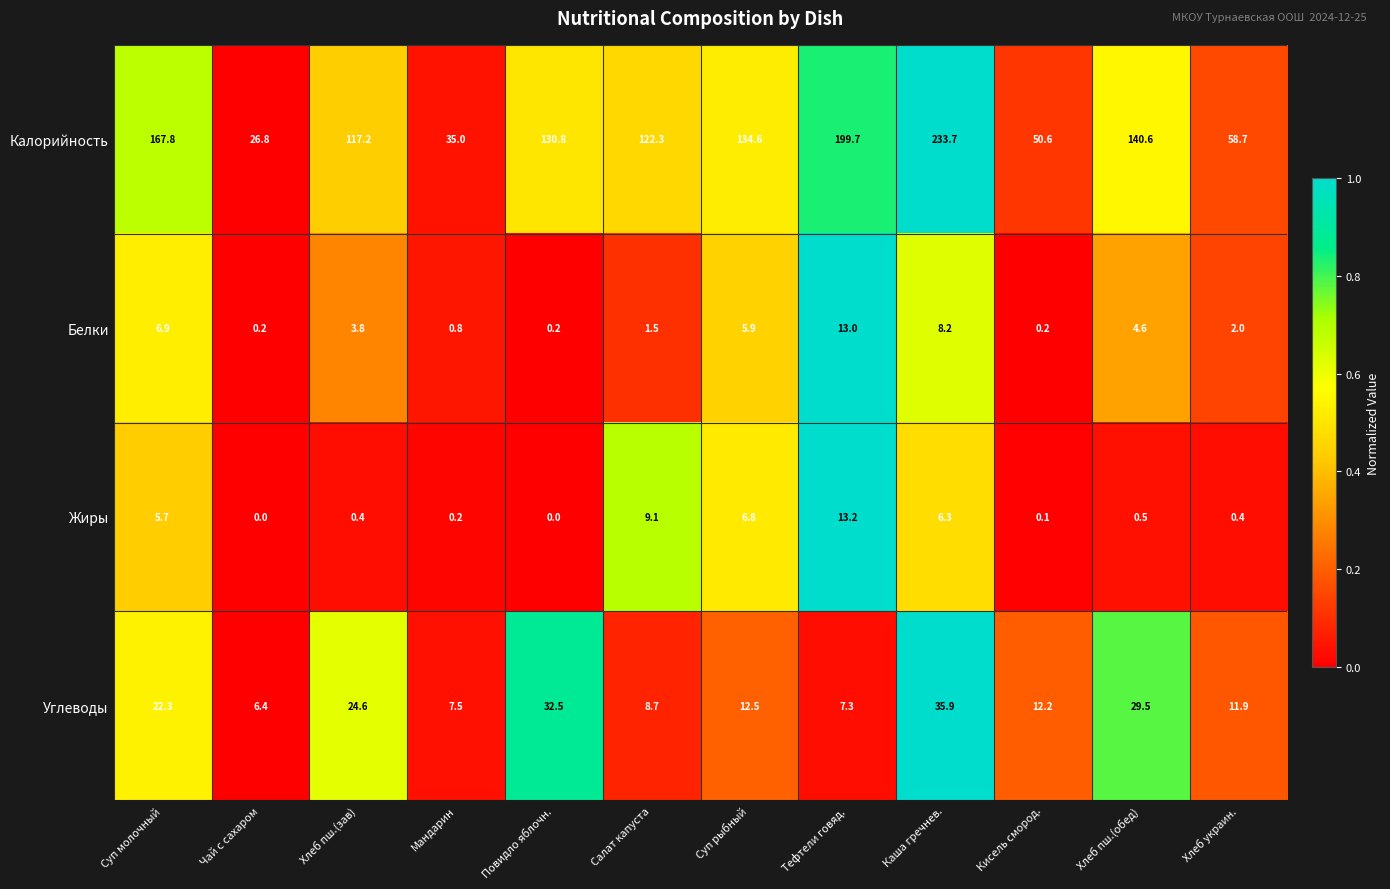

True or false: Жиры has a value of 0.4 at Хлеб пш.(зав).

True